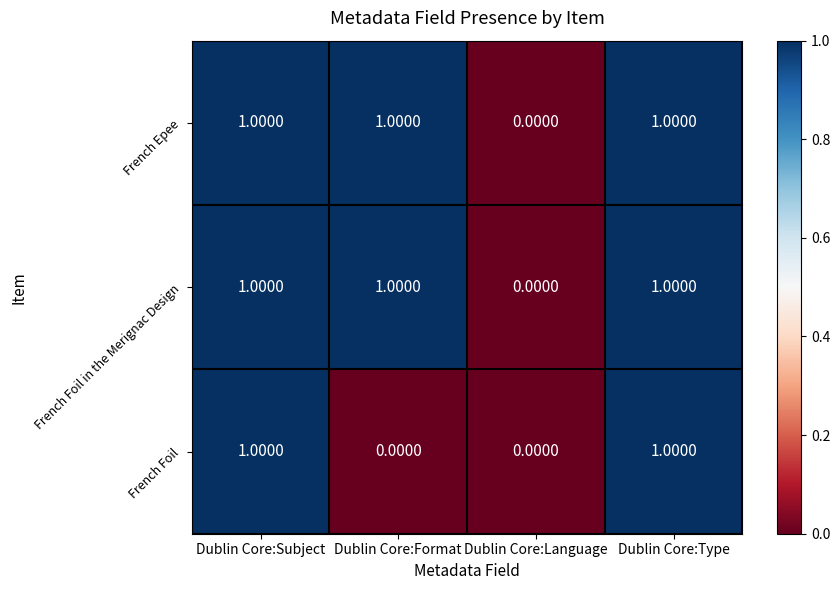

At which label does French Foil in the Merignac Design reach its minimum?

Dublin Core:Language